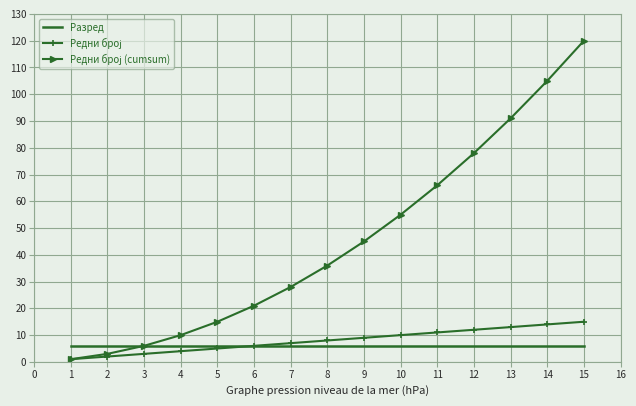

What is the greatest value displayed?

120